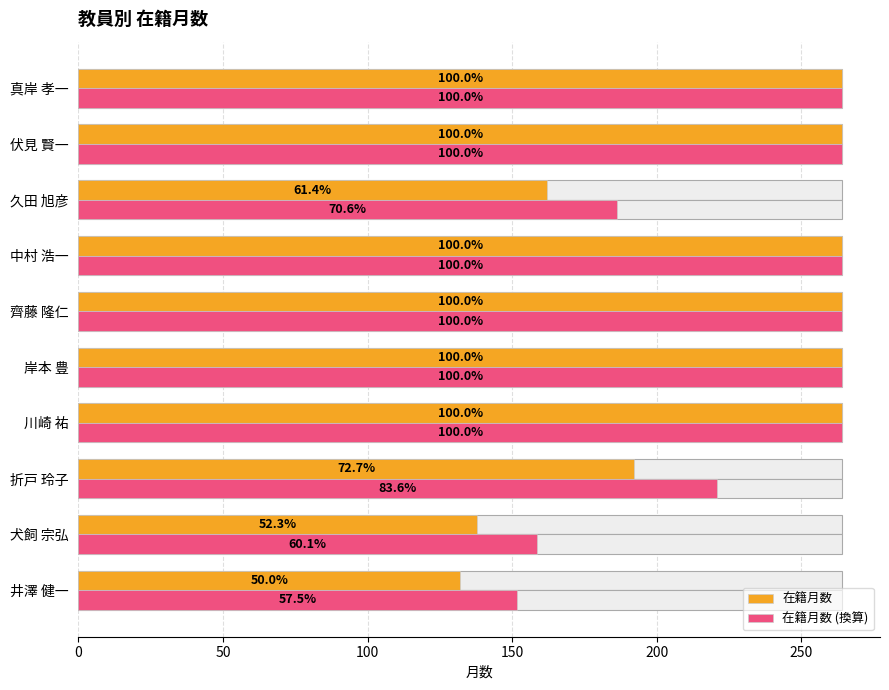

Which series has the widest spread of values?

在籍月数